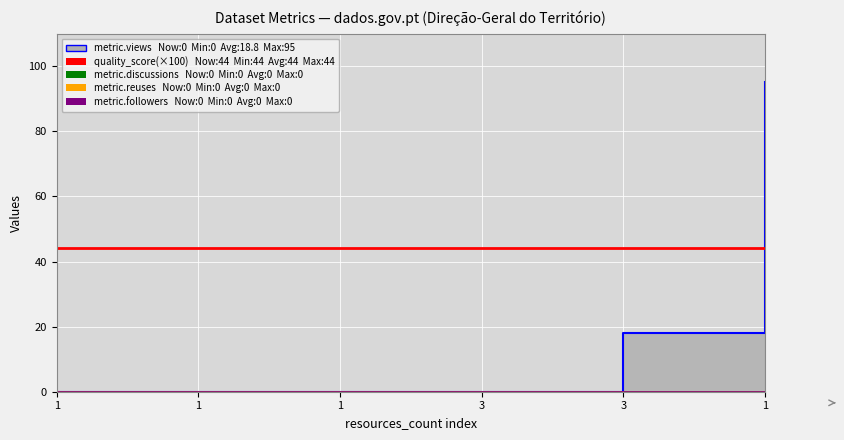

At which category is the sum across all series the highest?

1